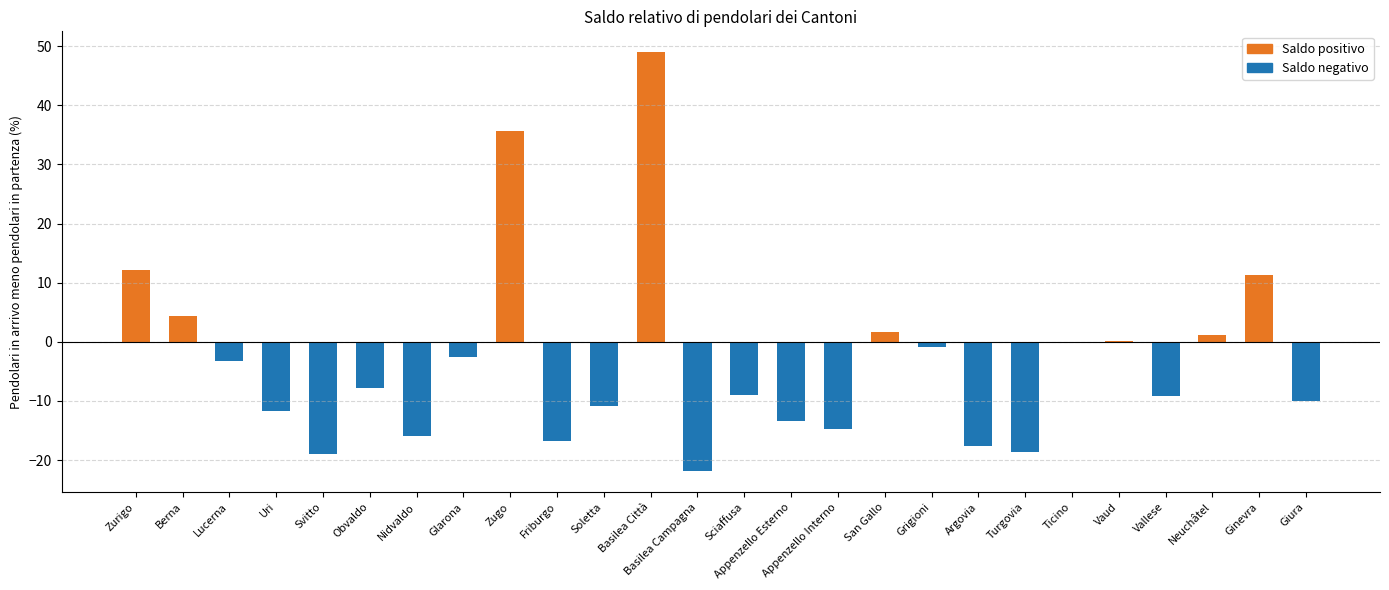

What is the sum of the values at Zugo and Vallese?

26.5